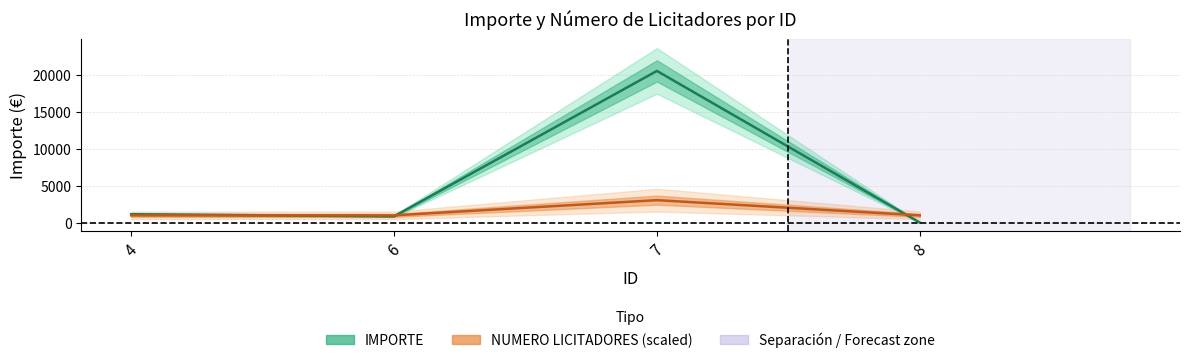

Reading left to right, list all the values displayed in this chart.

IMPORTE: 4=1182.3	6=900.8	7=20570.0	8=60.3
NUMERO LICITADORES: 4=1028.5	6=1028.5	7=3085.5	8=1028.5